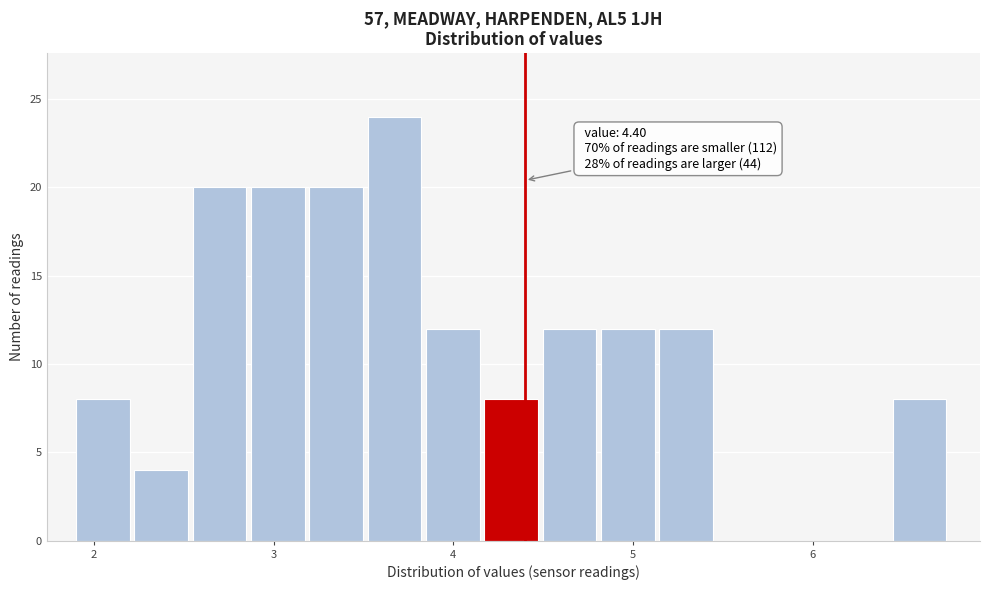

Around what value on the x-axis is the tallest bar? Give the approximate position of its centre, as read against the axis.

3.7